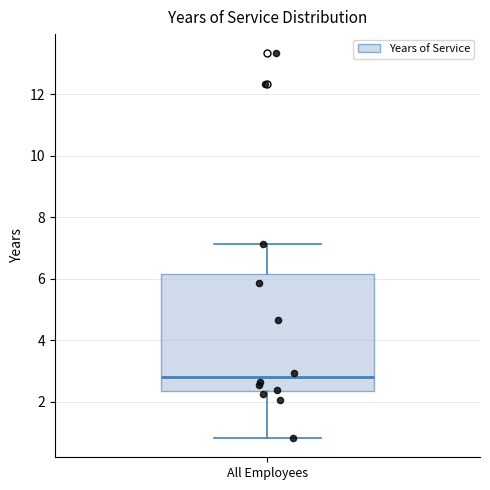

Transcribe this box plot: give where the median line is, the range the box spans, and where the two whiskers end, as read against the y-axis. The values are not printed on the chart, so give them approximately, as read against the axis.

median 2.8, box 2.4 to 6.2, whiskers 0.8 to 7.2